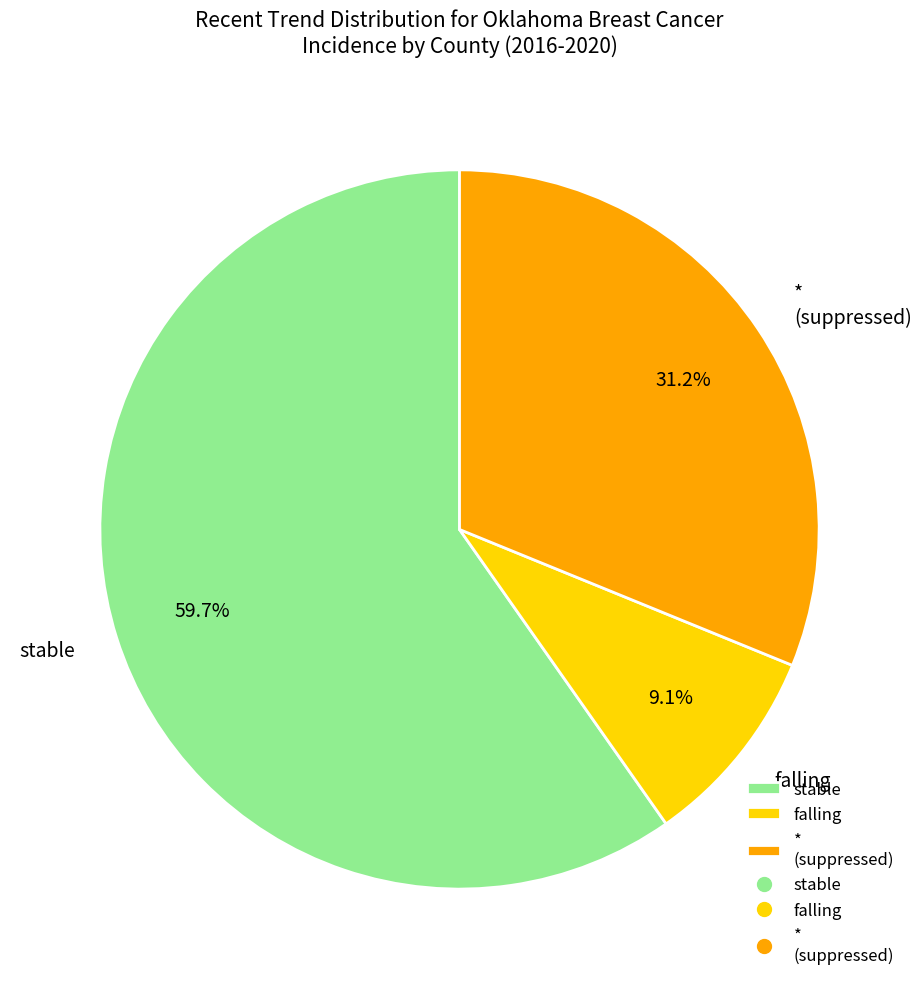

How many segments does this pie chart have?

3